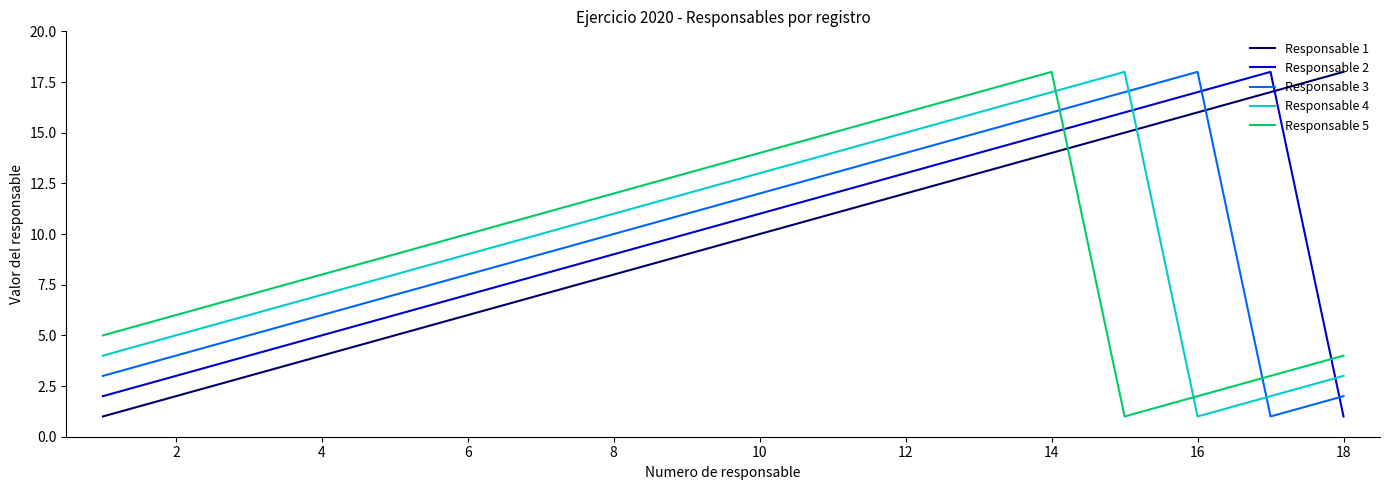

Which series ends up on top after the final intersection of Responsable 1 and Responsable 5?

Responsable 1